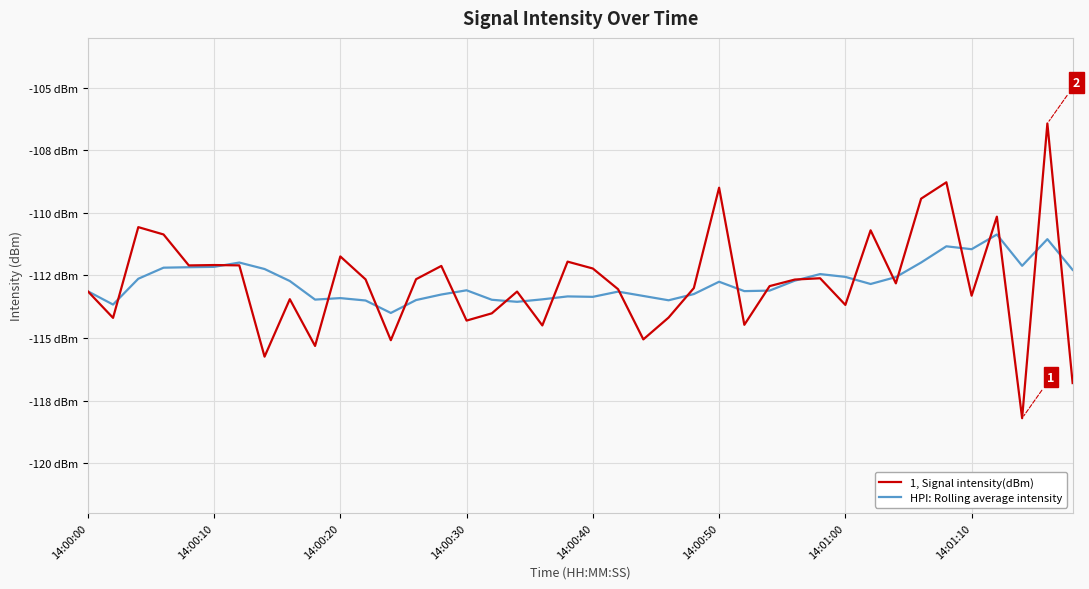

What are all the series names shown in the legend?

1, Signal intensity(dBm), HPI: Rolling average intensity